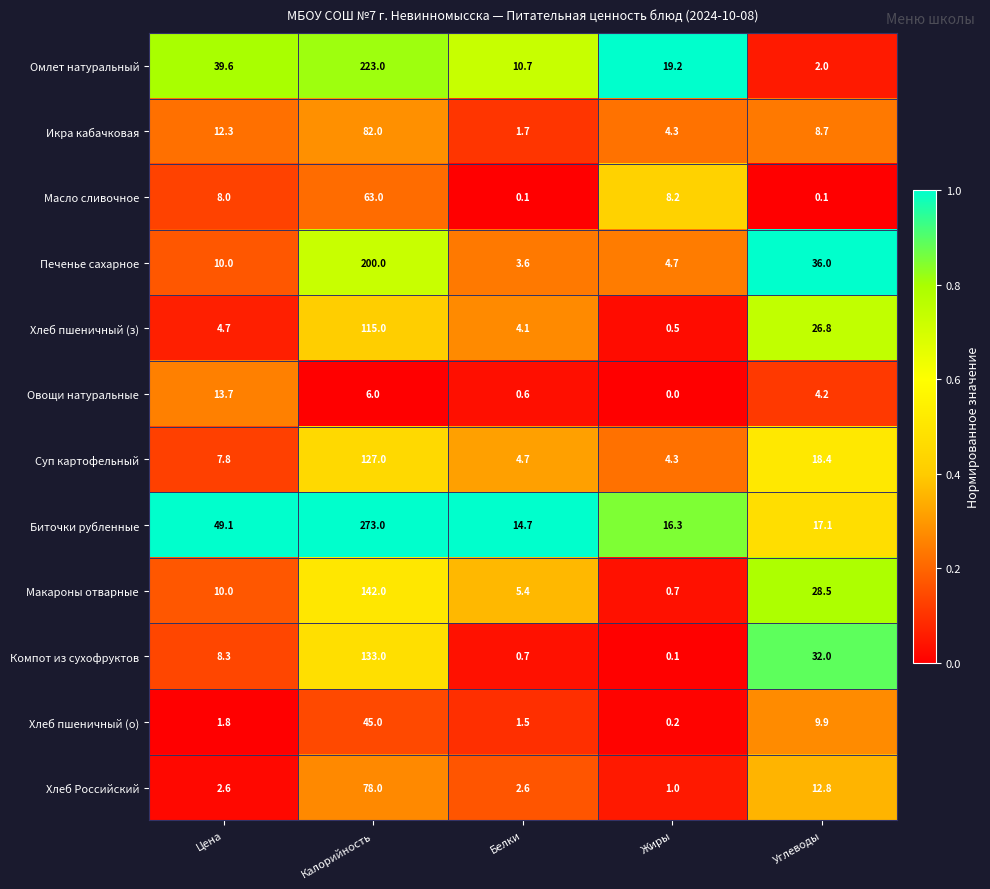

True or false: Суп картофельный has a value of 6.3 at Белки.

False